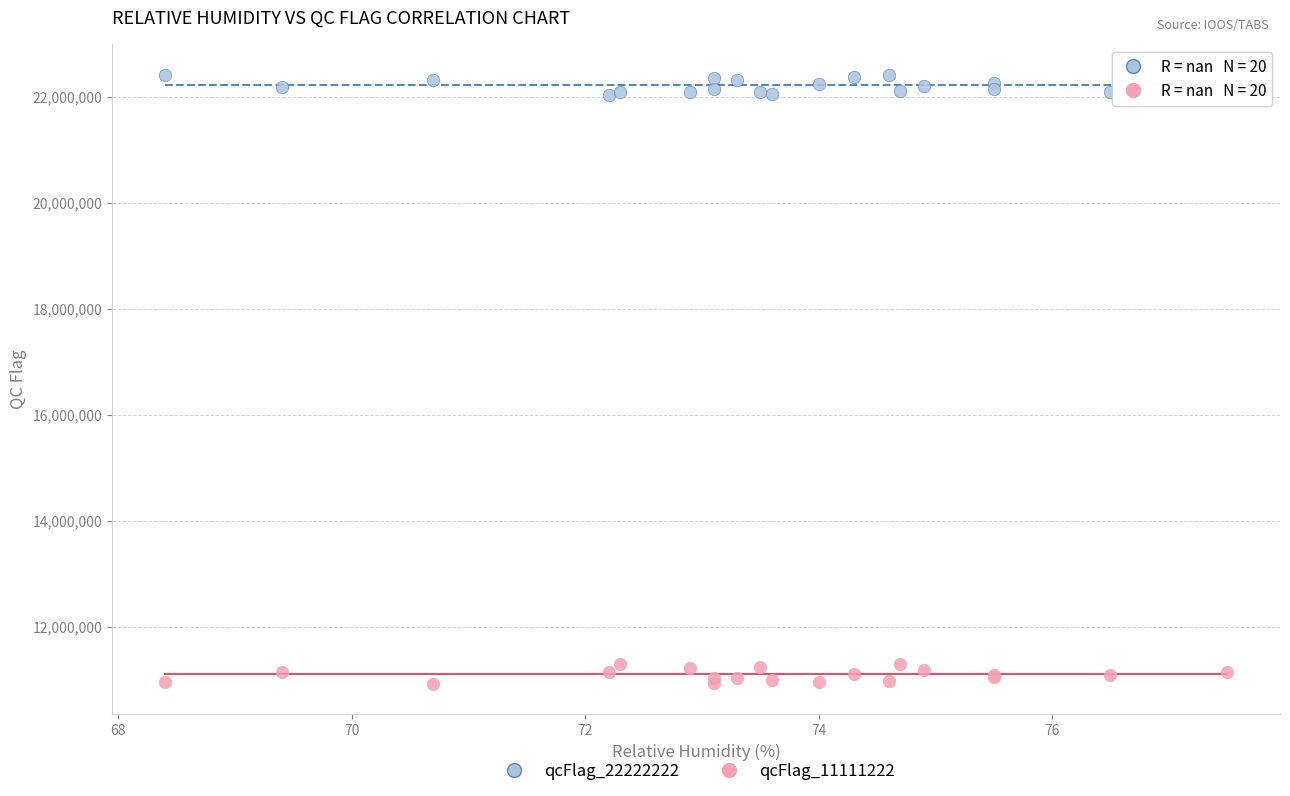

Which series contains the lowest Y value?

qcFlag_11111222